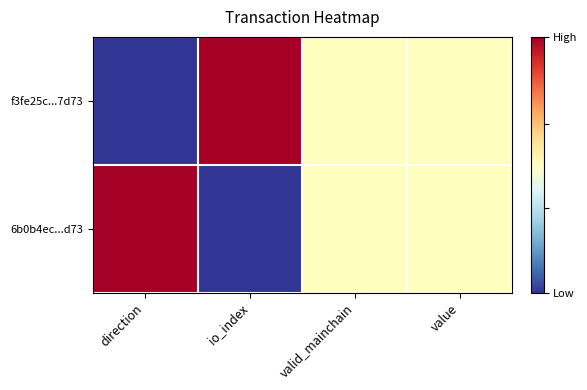

What is the greatest value displayed?

1.0